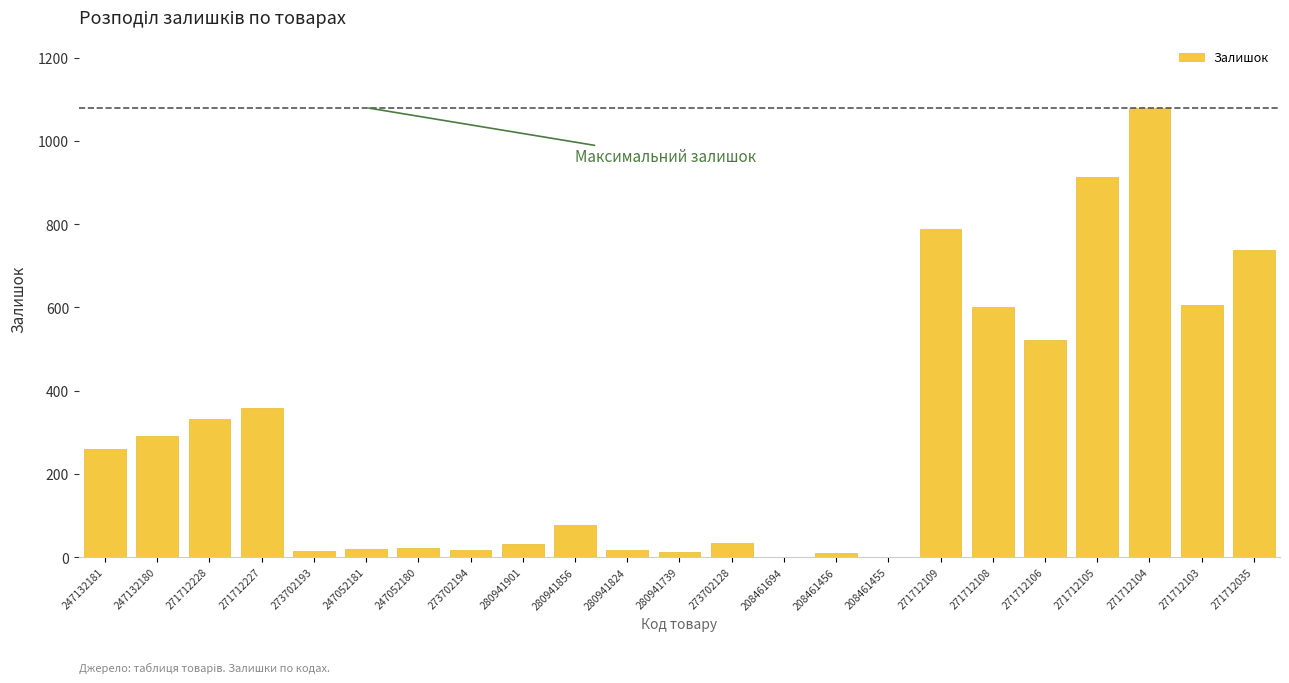

What is the sum of the values at 273702128 and 271712103?

641